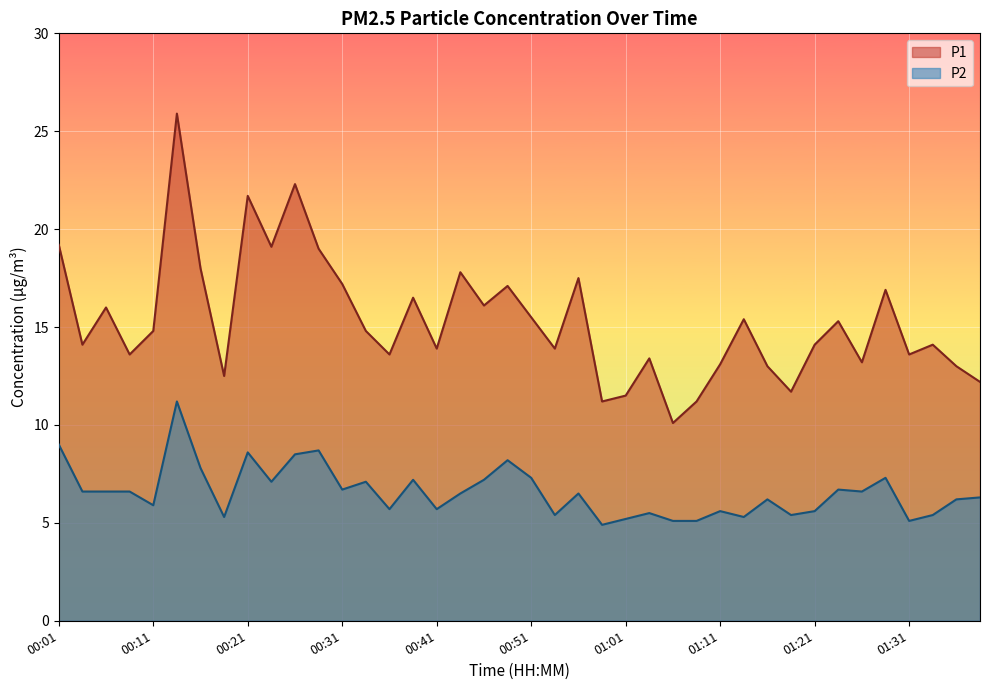

What is the average value of the P1 series?

15.3